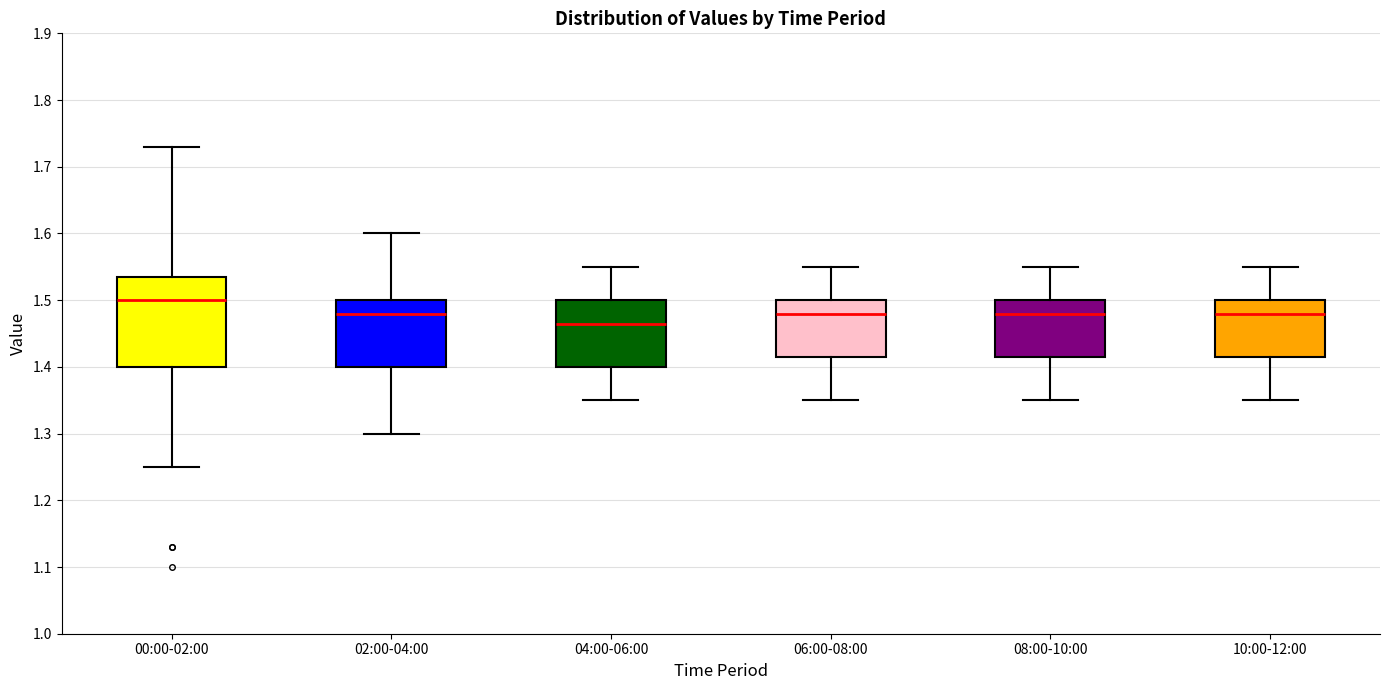

Reading left to right, transcribe this box plot: for each box, give where its median line is, the range the box spans, and where its two whiskers end, as read against the y-axis. The values are not printed on the chart, so give them approximately, as read against the axis.

00:00-02:00: median 1.50, box 1.40 to 1.54, whiskers 1.25 to 1.73
02:00-04:00: median 1.48, box 1.40 to 1.50, whiskers 1.30 to 1.60
04:00-06:00: median 1.47, box 1.40 to 1.50, whiskers 1.35 to 1.55
06:00-08:00: median 1.48, box 1.42 to 1.50, whiskers 1.35 to 1.55
08:00-10:00: median 1.48, box 1.42 to 1.50, whiskers 1.35 to 1.55
10:00-12:00: median 1.48, box 1.42 to 1.50, whiskers 1.35 to 1.55